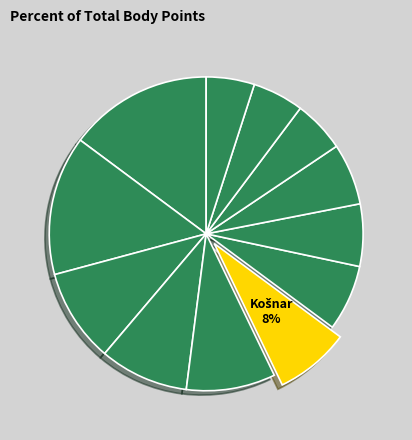

Count the number of slices in the pie.

12